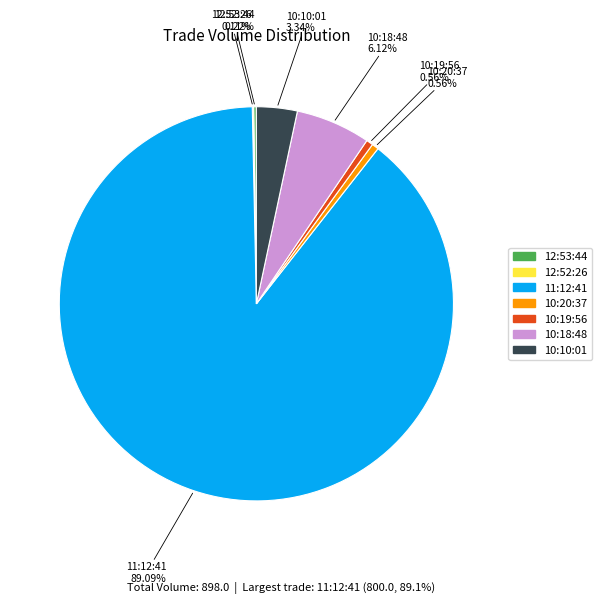

What is the majority slice?

11:12:41